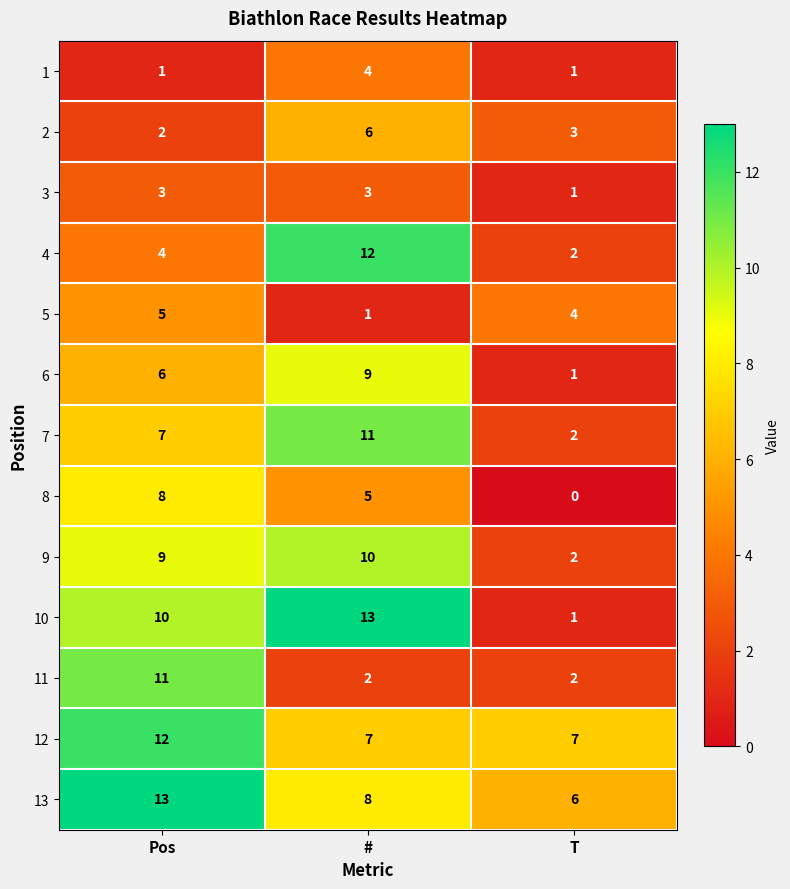

Rank the series at # from highest to lowest value.

10, 4, 7, 9, 6, 13, 12, 2, 8, 1, 3, 11, 5